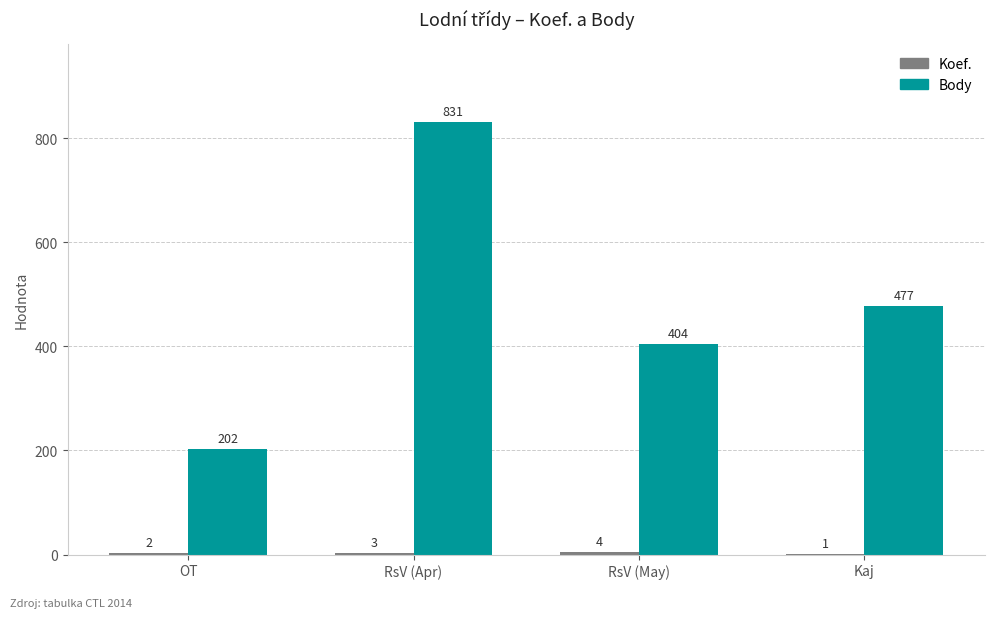

What is the sum of the Body values at OT and RsV (Apr)?

1033